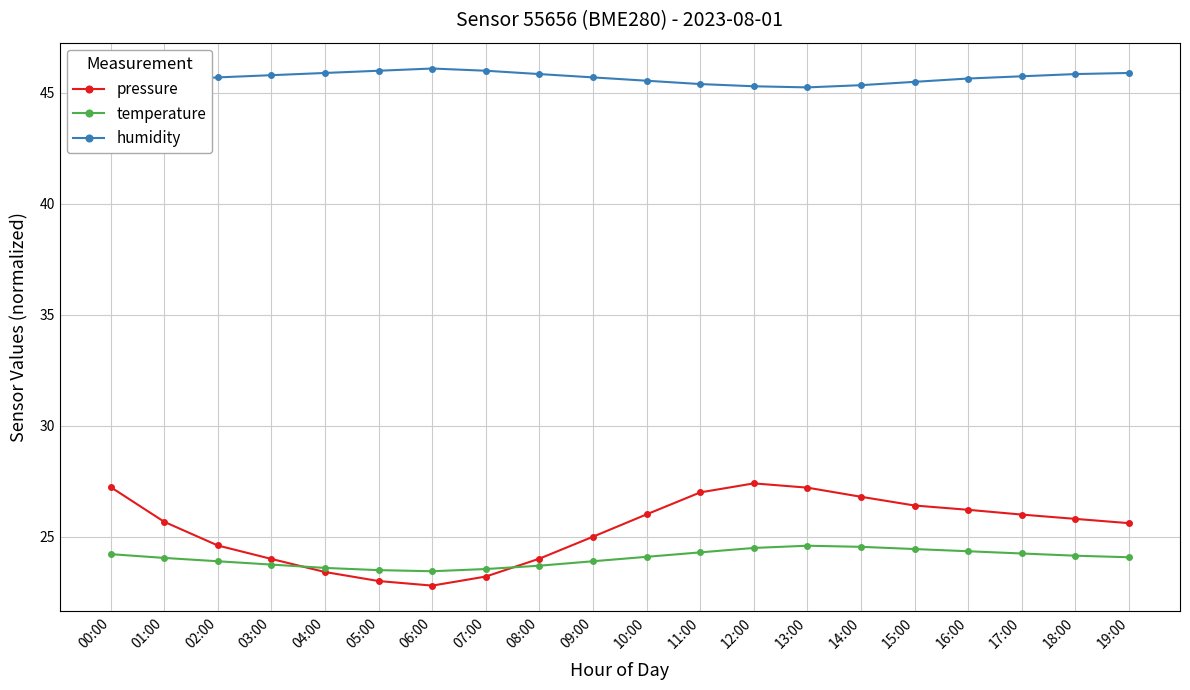

What is the difference between the highest and lowest values at 18:00?

21.7